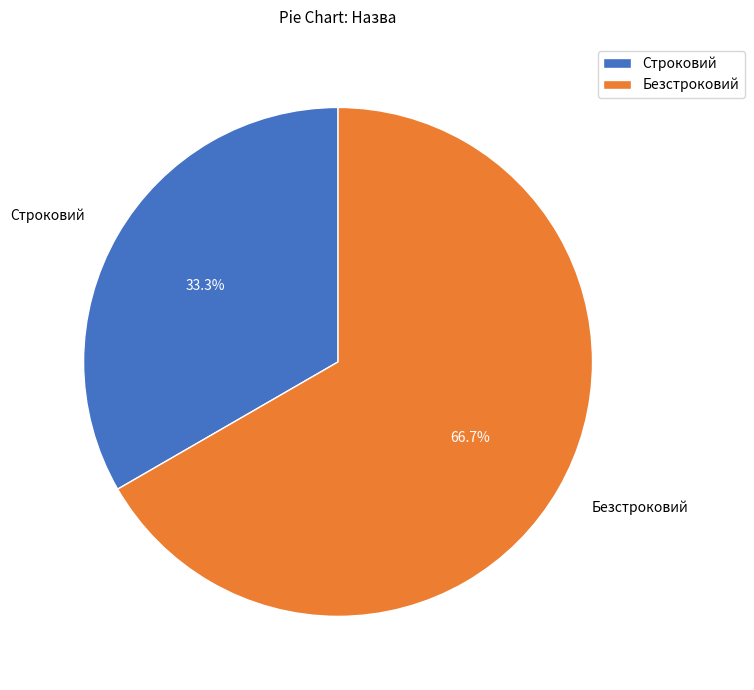

Rank the categories by value from highest to lowest.

Безстроковий, Строковий